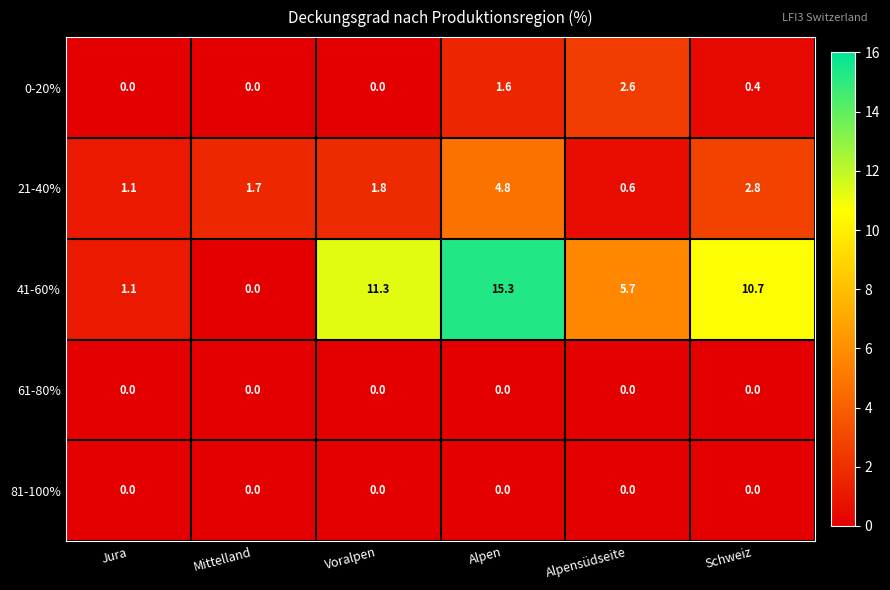

True or false: 41-60% has a value of 1.1 at Jura.

True